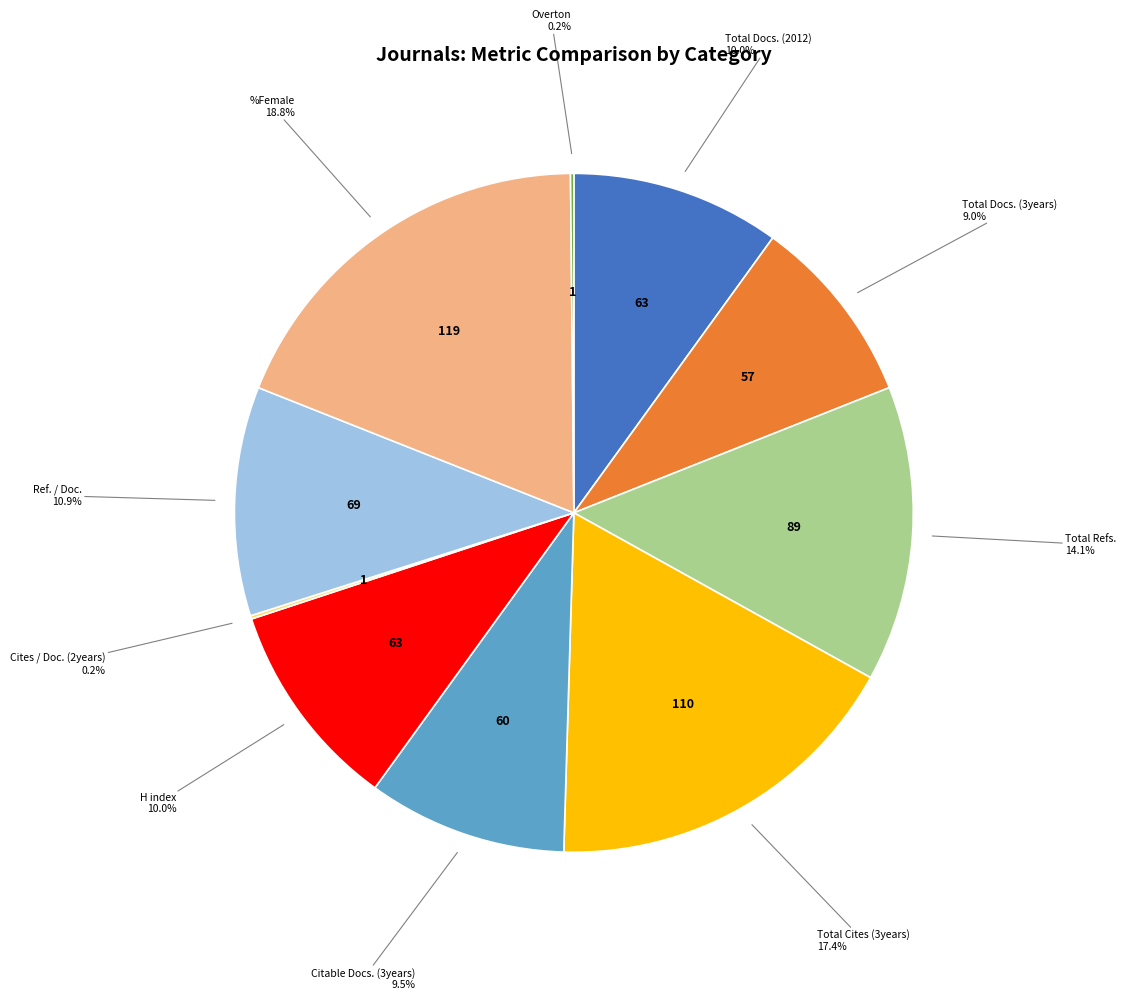

Is Total Docs. (2012) the majority of the pie?

No